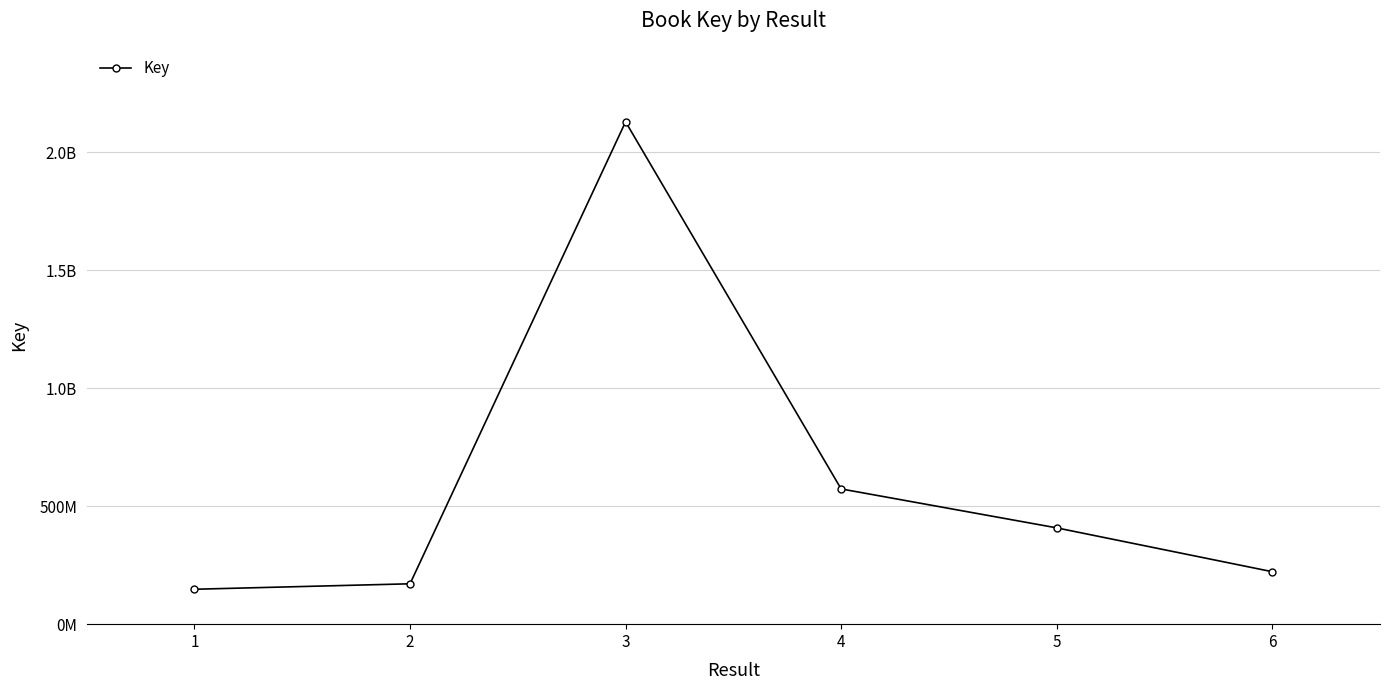

Is it true that the value at 6 is 222446320?

True